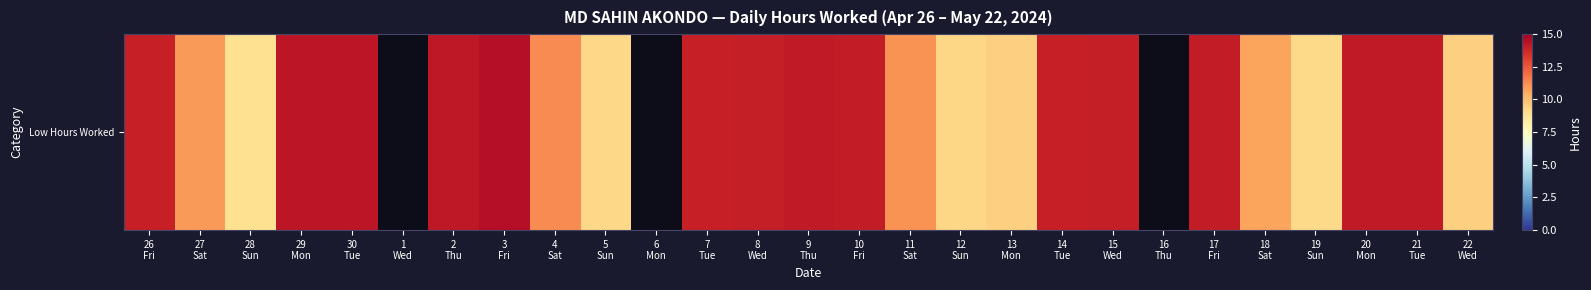

At which category does the chart reach its minimum across all series?

28
Sun